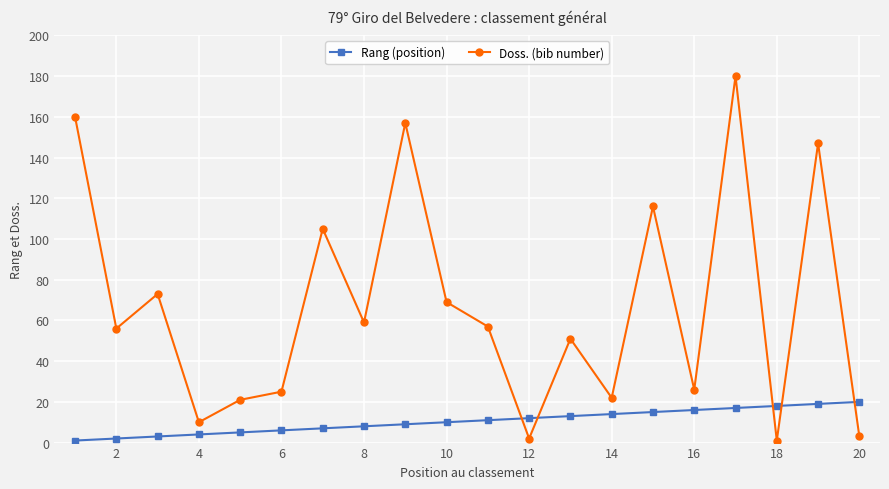

List the series in order of their peak value, highest first.

Doss. (bib number), Rang (position)